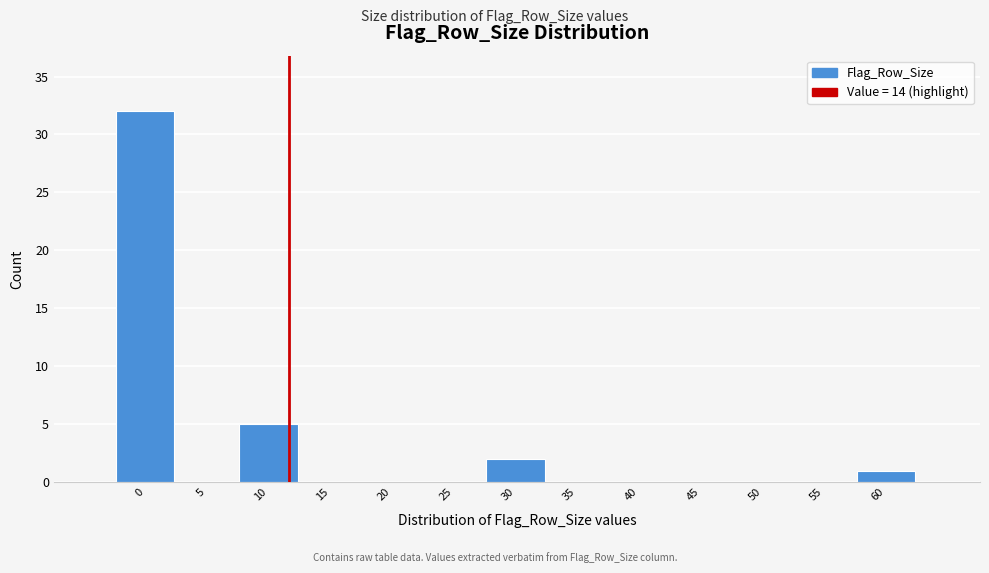

Reading left to right, list all the values displayed in this chart.

0=32	5=0	10=5	15=0	20=0	25=0	30=2	35=0	40=0	45=0	50=0	55=0	60=1